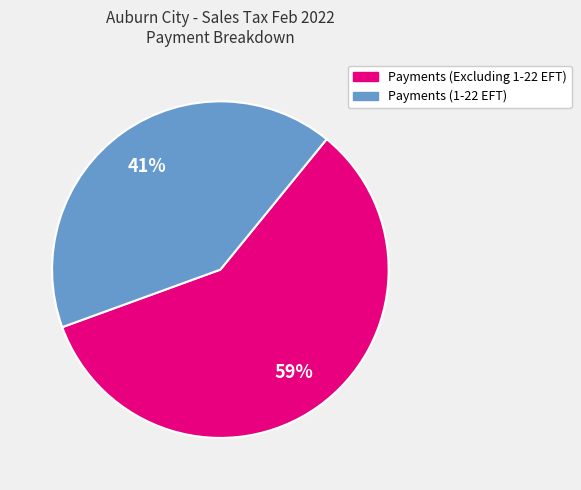

Is Payments (Excluding 1-22 EFT) the majority of the pie?

Yes